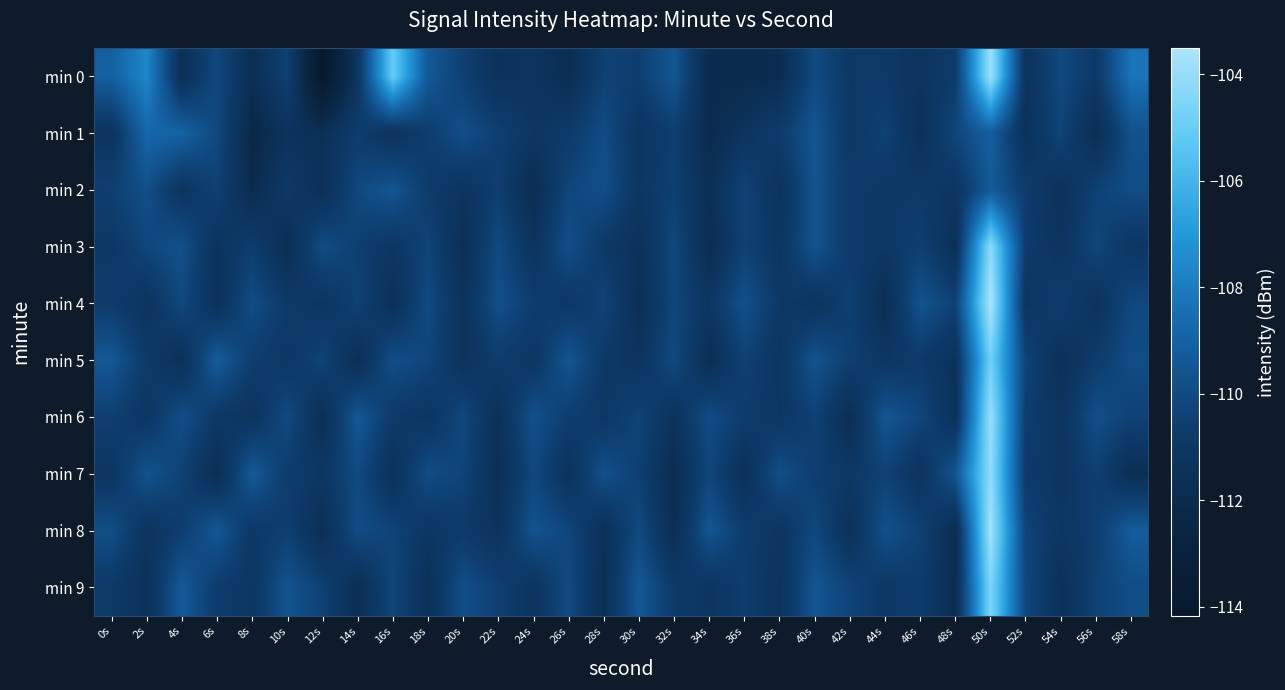

Between 34s and 32s, which is larger?

32s